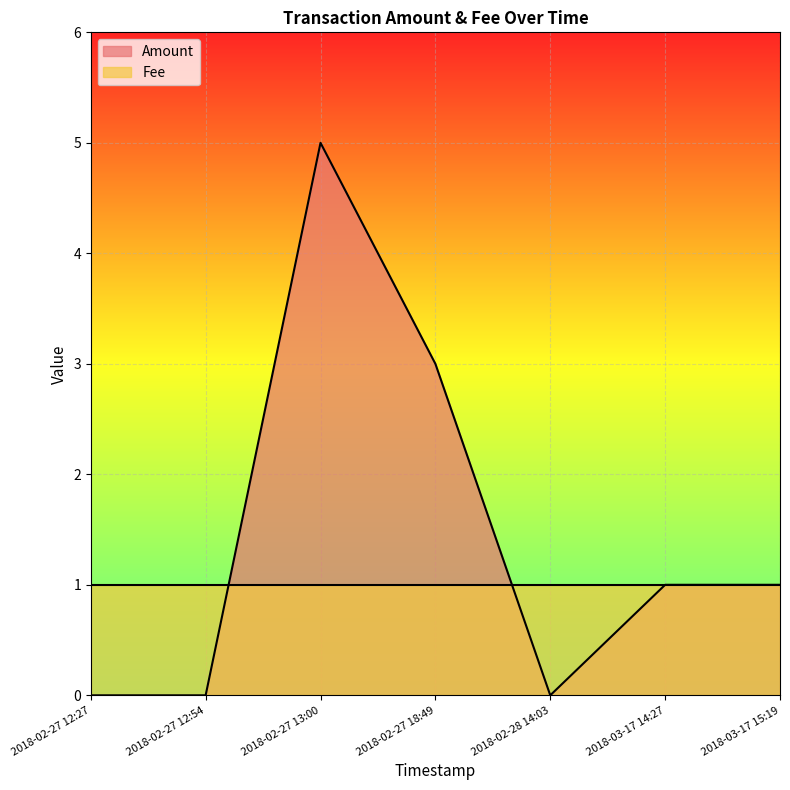

What is the maximum value shown in the chart?

5